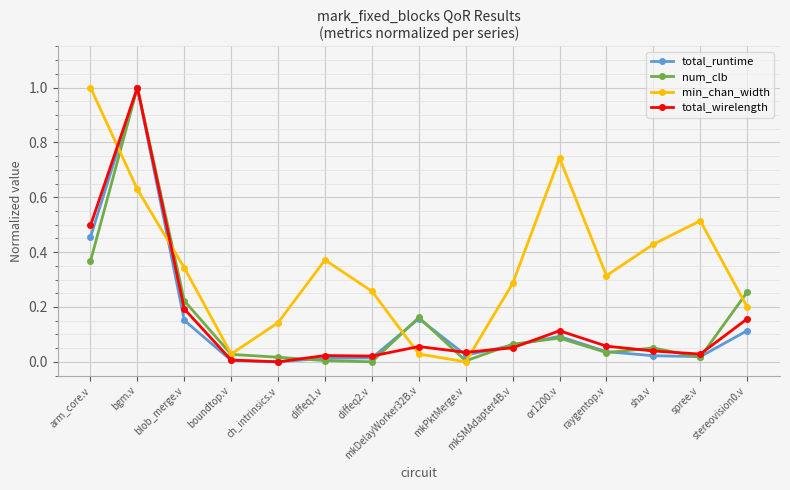

Which series has the largest total across all categories?

min_chan_width